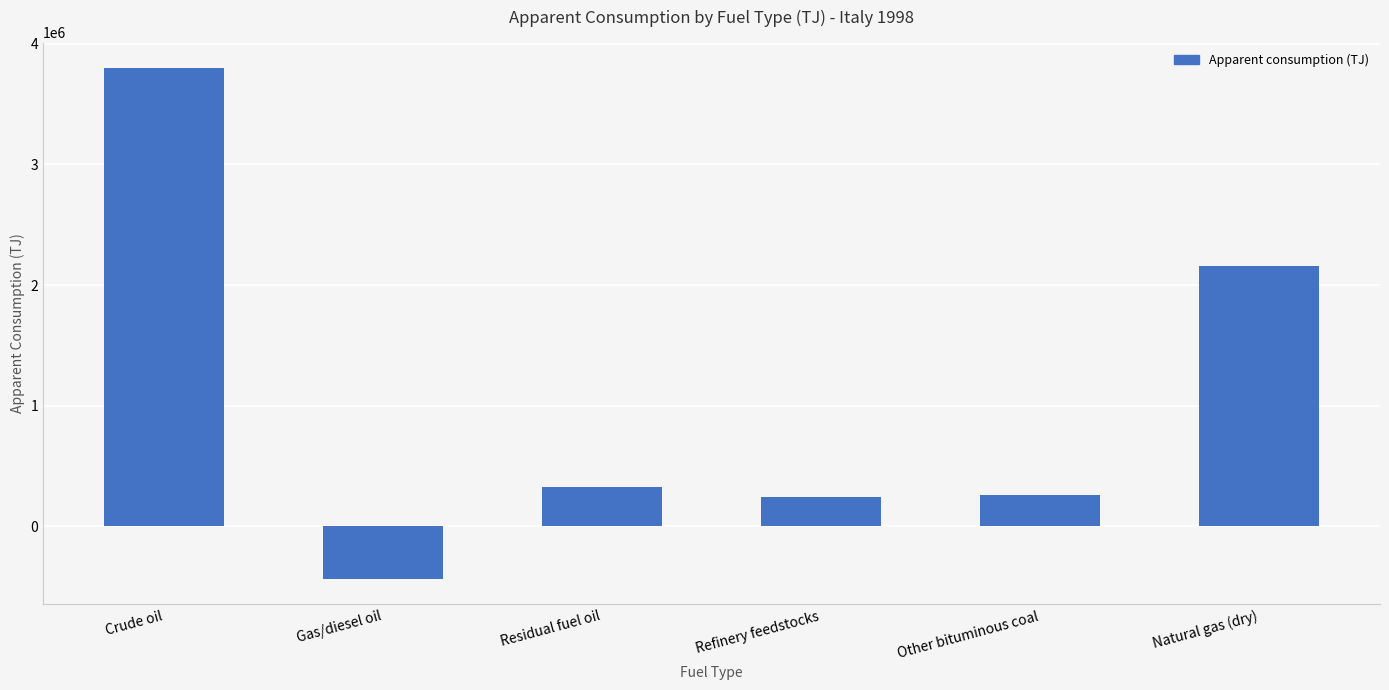

At which label is the value closest to 1680454?

Natural gas (dry)